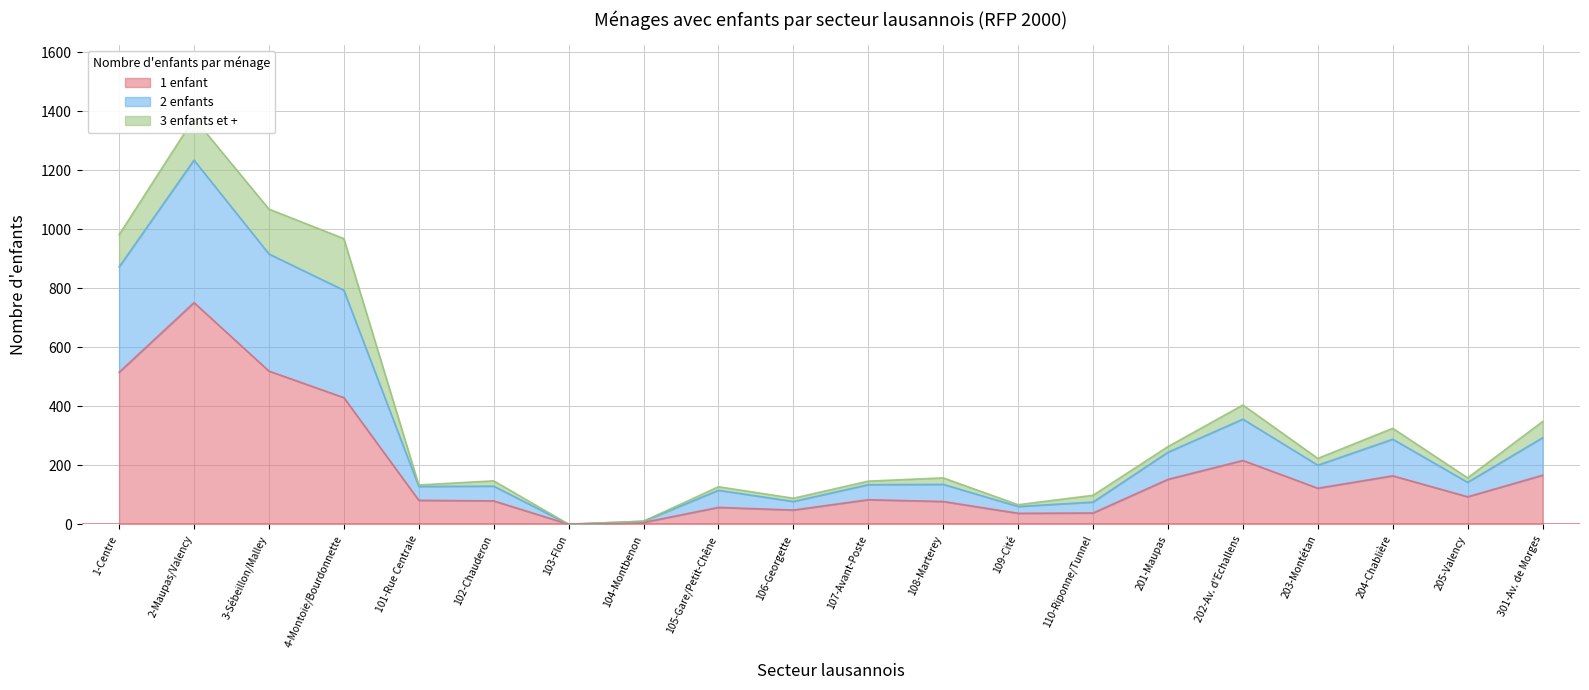

True or false: 1 enfant has a value of 167 at 301-Av. de Morges.

True